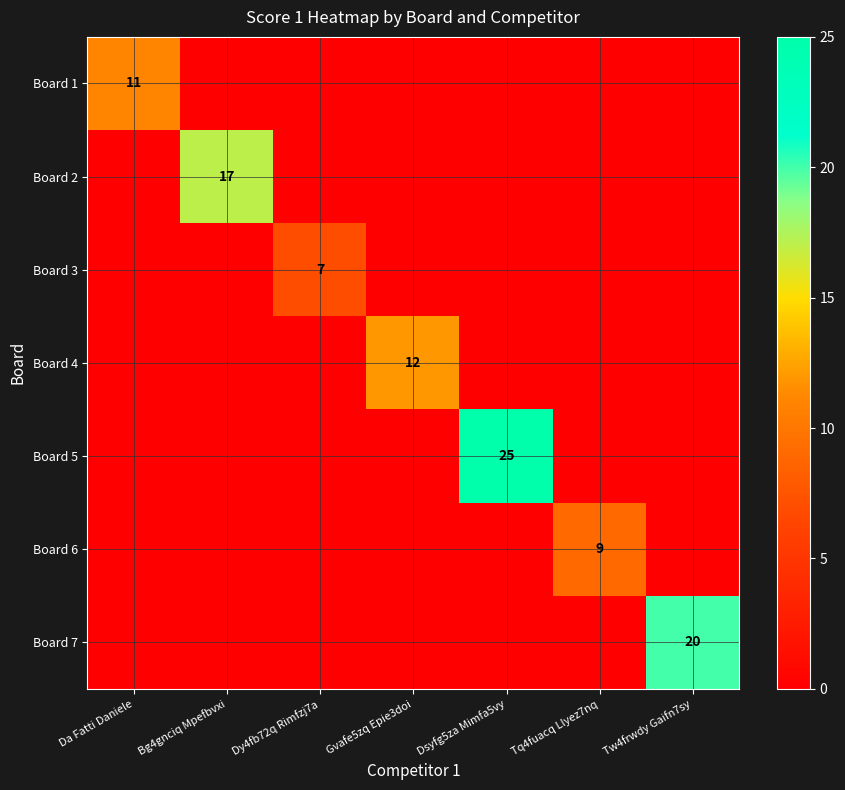

Is it true that Board 1 equals 11 at Da Fatti Daniele?

True